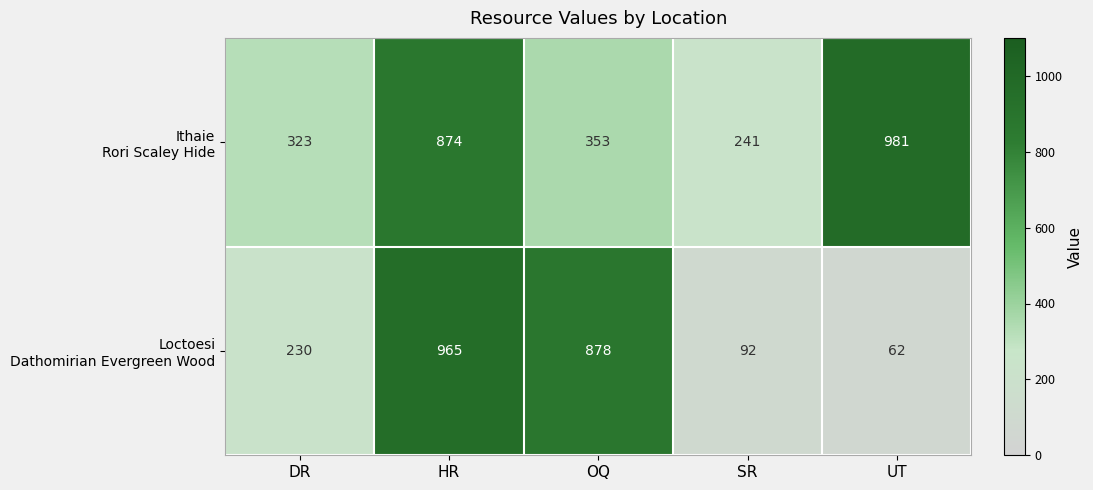

At how many categories does at least one series exceed 598?

3